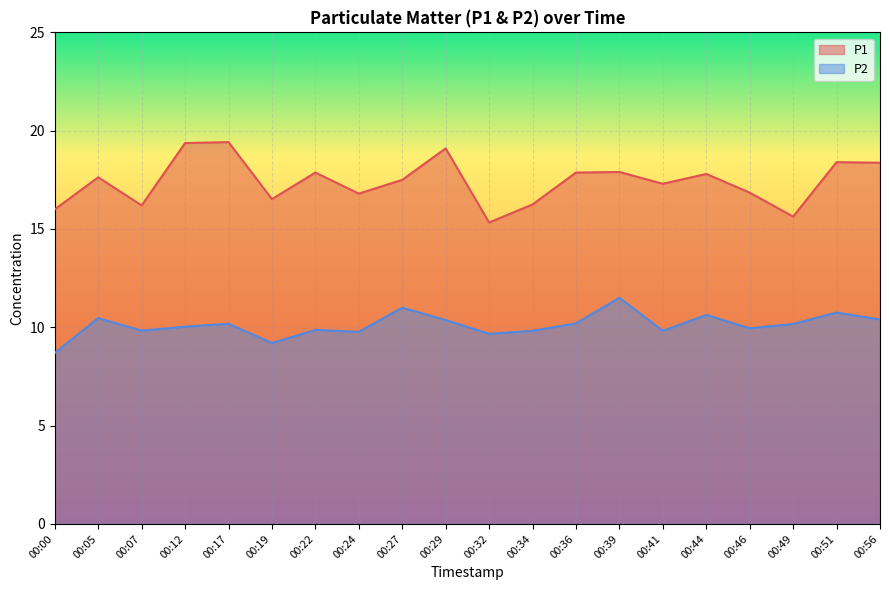

The value of P2 at 00:22 is 9.9. True or false?

True